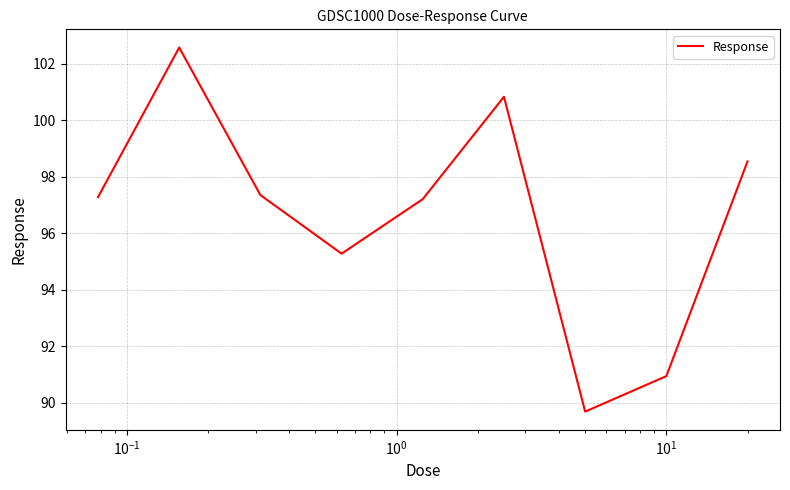

What is the greatest value displayed?

102.6